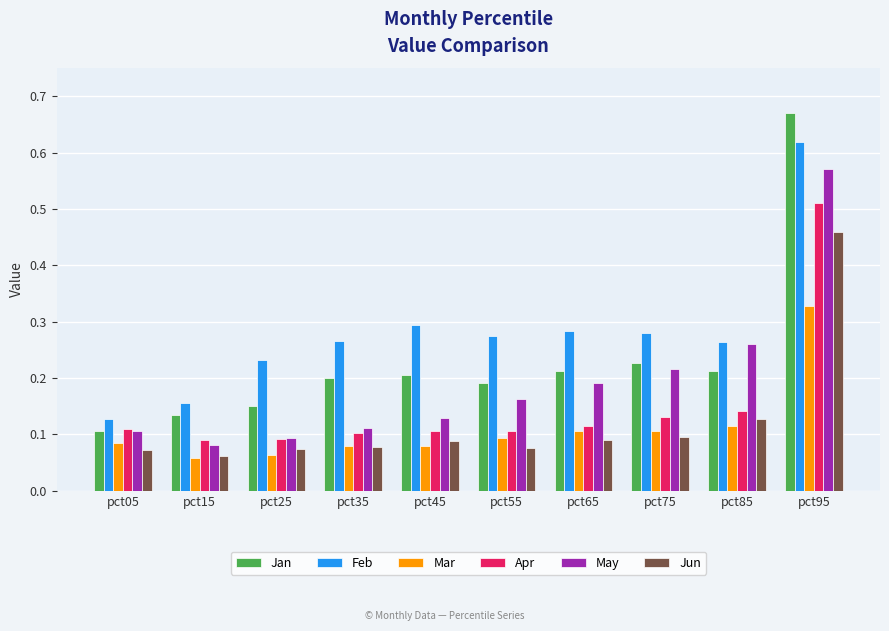

Rank the series by their maximum value, from lowest to highest.

Mar, Jun, Apr, May, Feb, Jan